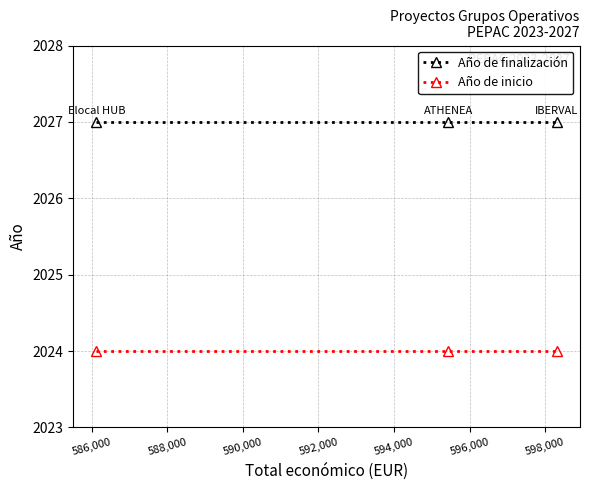

Rank the series by their maximum value, from highest to lowest.

Año de finalización, Año de inicio